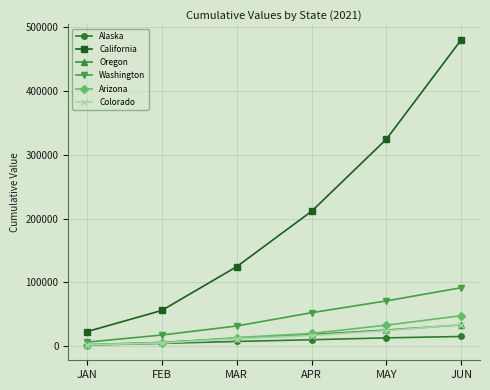

True or false: Alaska has more than 2 points higher than both neighbors.

False